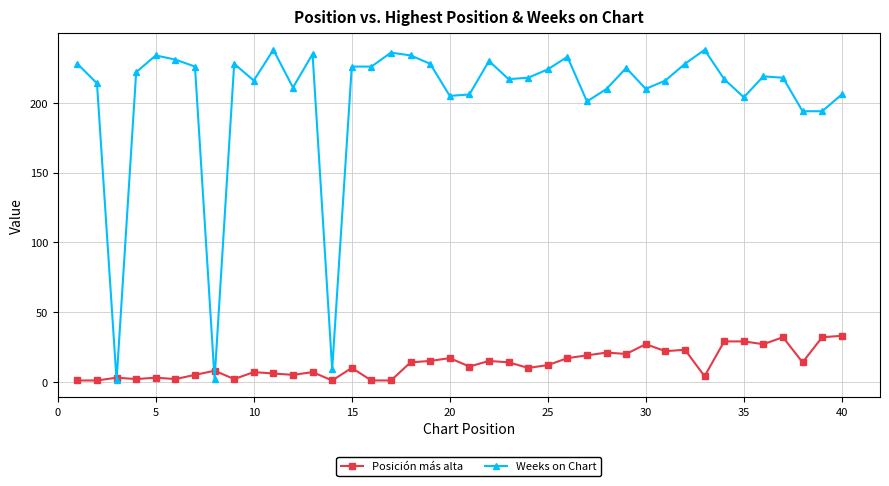

List the series in order of their peak value, lowest first.

Posición más alta, Weeks on Chart